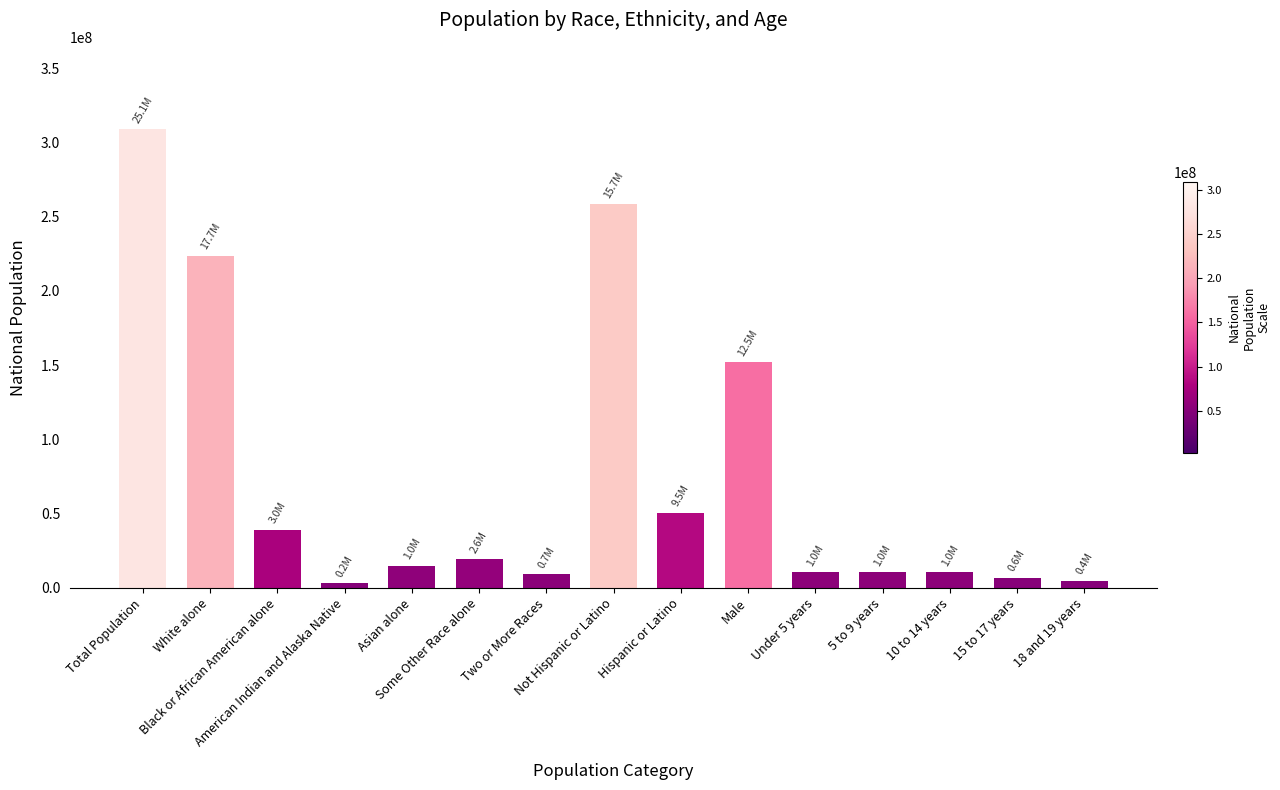

What is the sum of all values?

1120070520